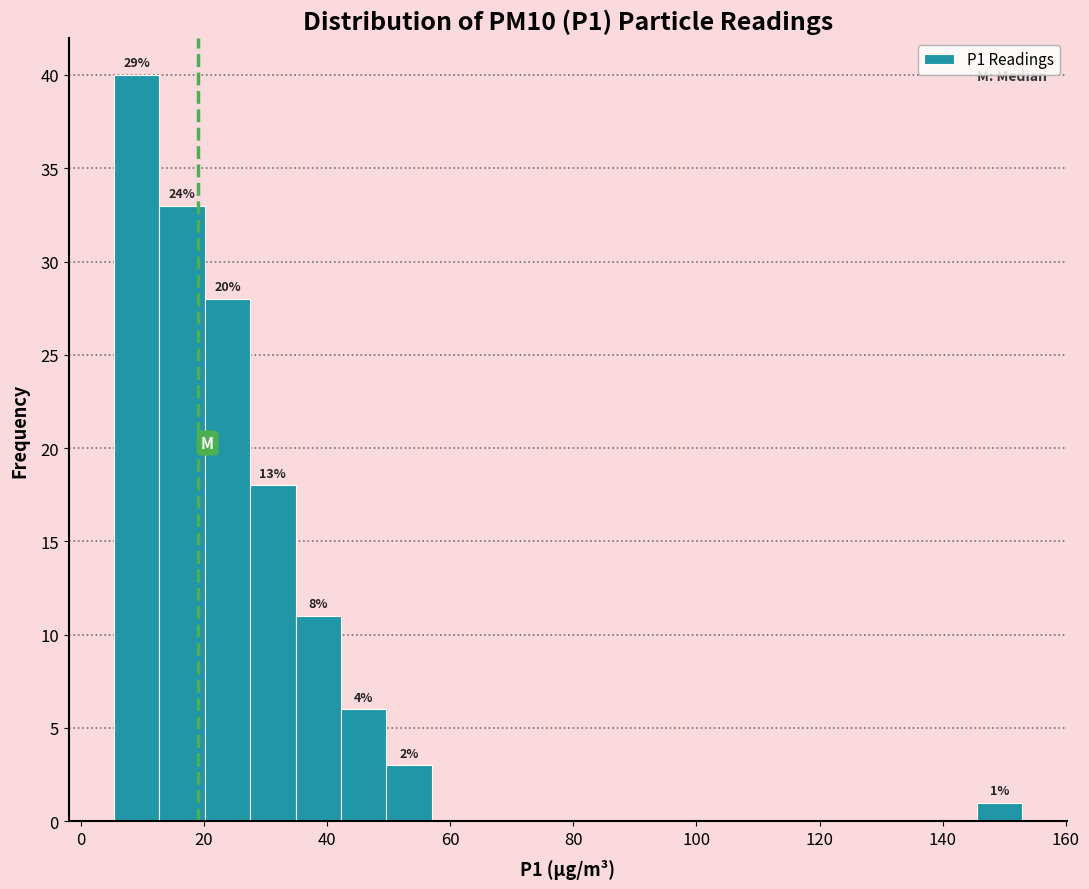

Read against the x-axis, roughly where is the centre of the tallest bar?

10